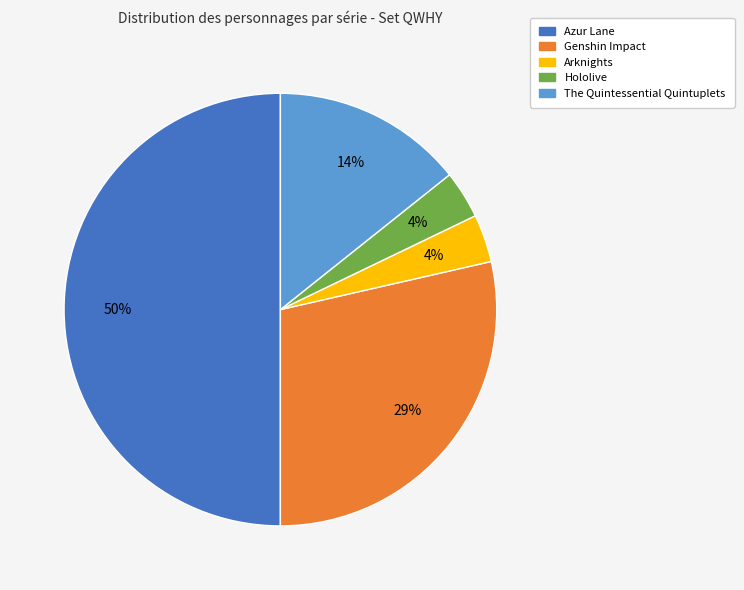

Is it true that Arknights is 18% of the pie?

False